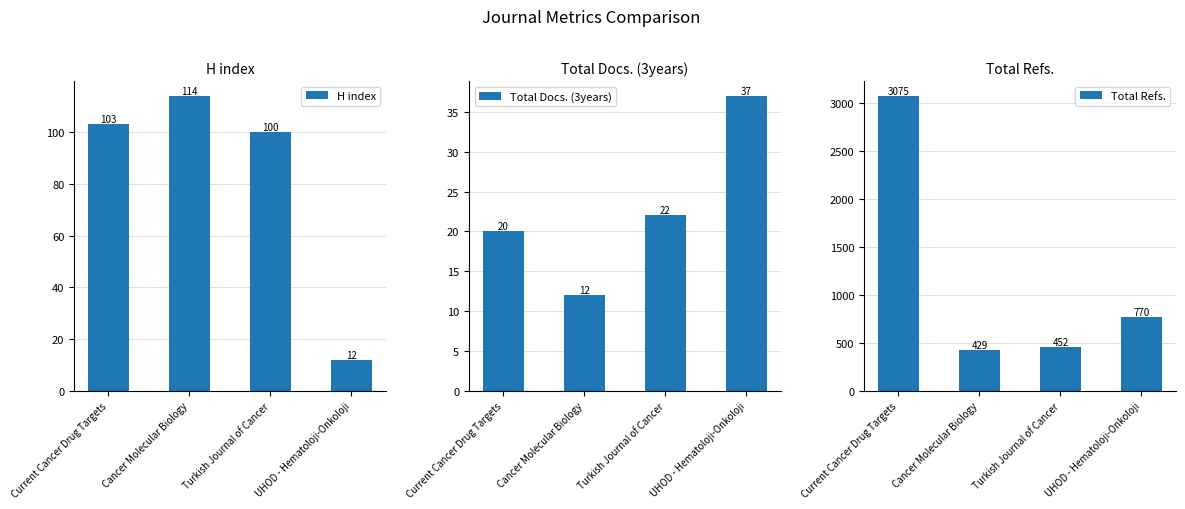

Is the value of Total Refs. at Current Cancer Drug Targets greater than the value of H index at Cancer Molecular Biology?

Yes